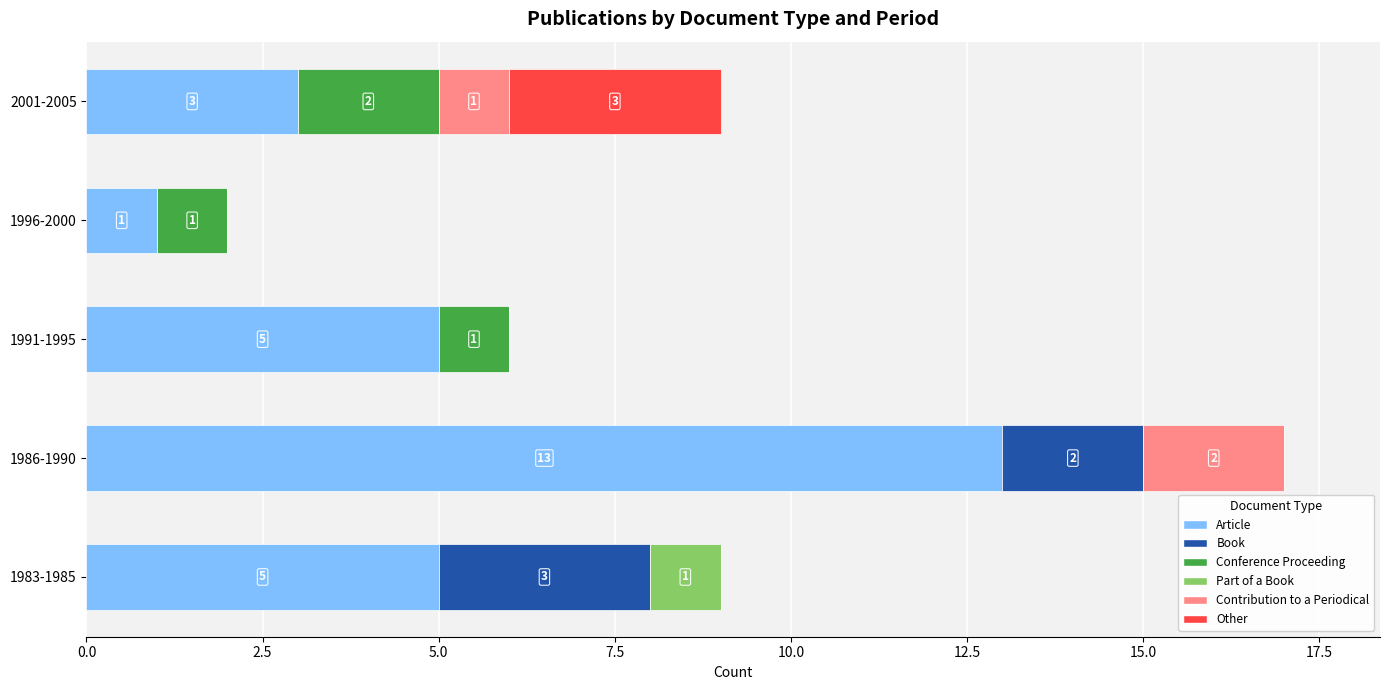

True or false: Article has a value of 5 at 1983-1985.

True